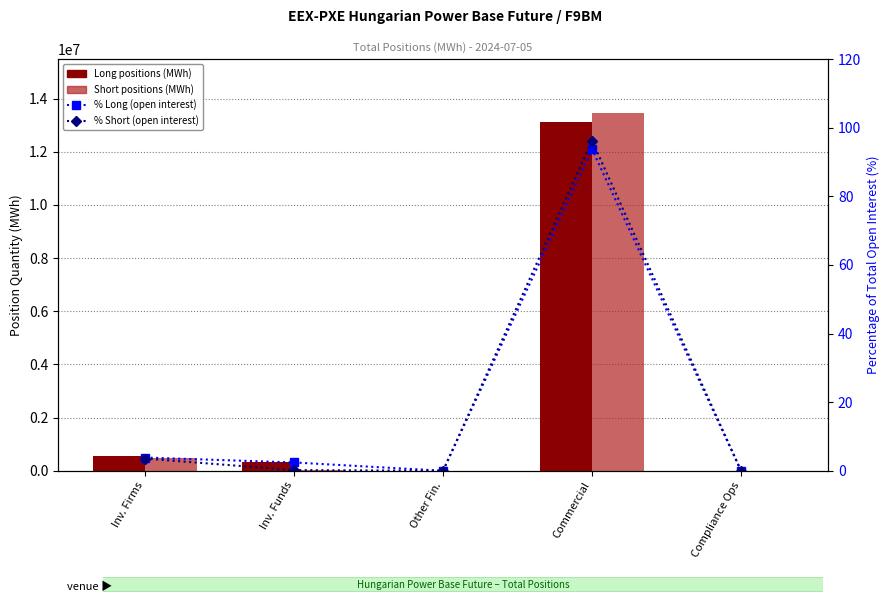

What position from the right is Commercial?

2